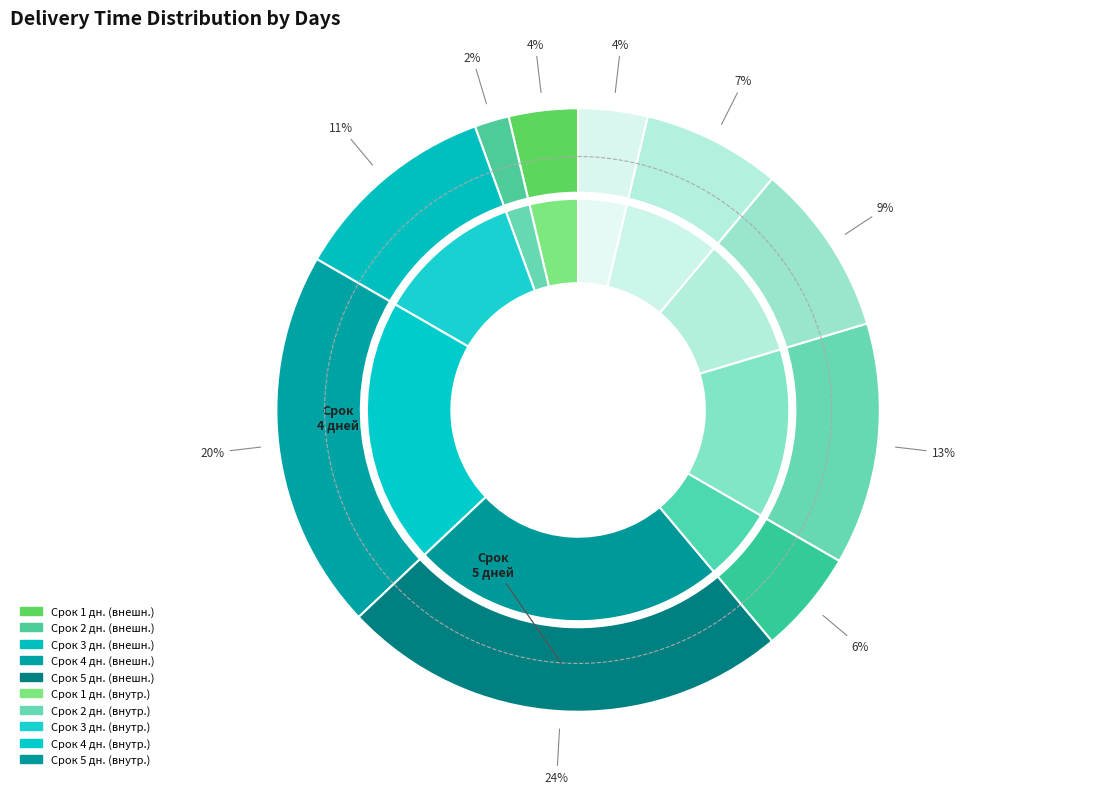

To the nearest percent, what percentage of the pie is 1?

4%